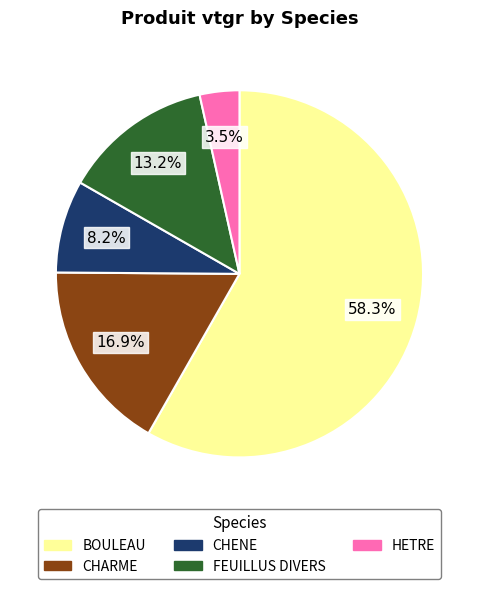

Which slice is the largest?

BOULEAU